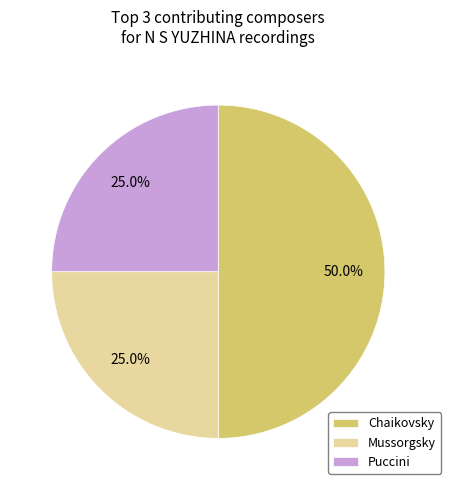

Do Chaikovsky and Mussorgsky together represent more than half of the pie?

Yes